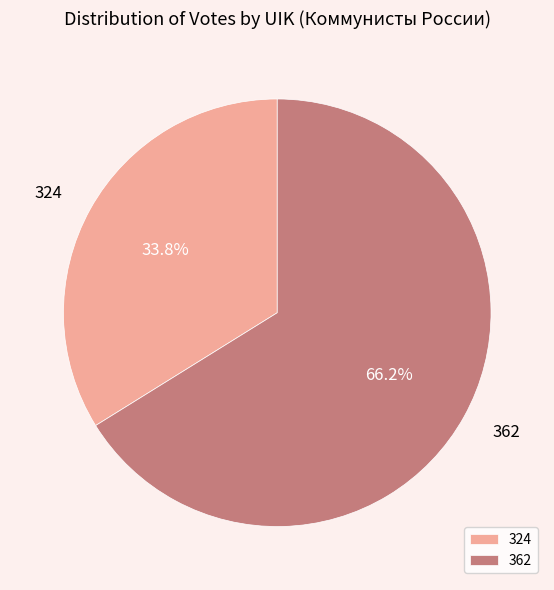

What percentage is the 362 slice, to the nearest percent?

66%